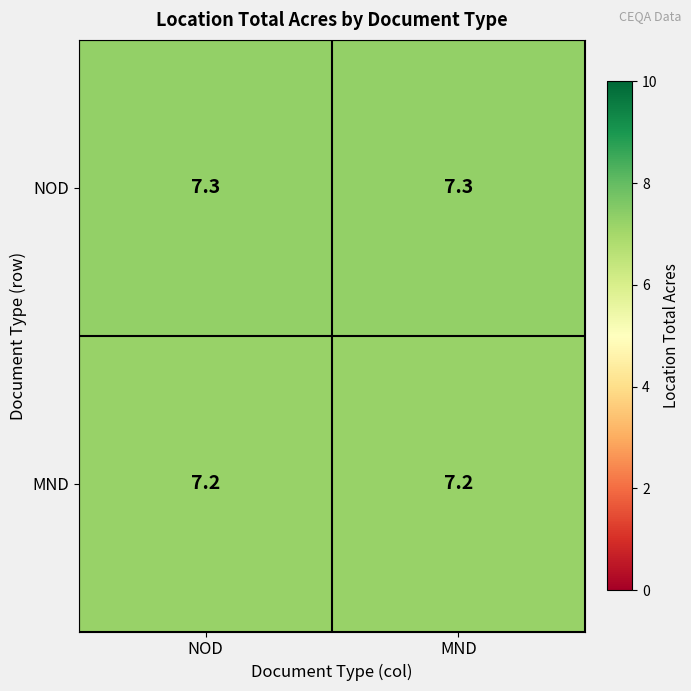

Is it true that NOD equals 2.0 at MND?

False